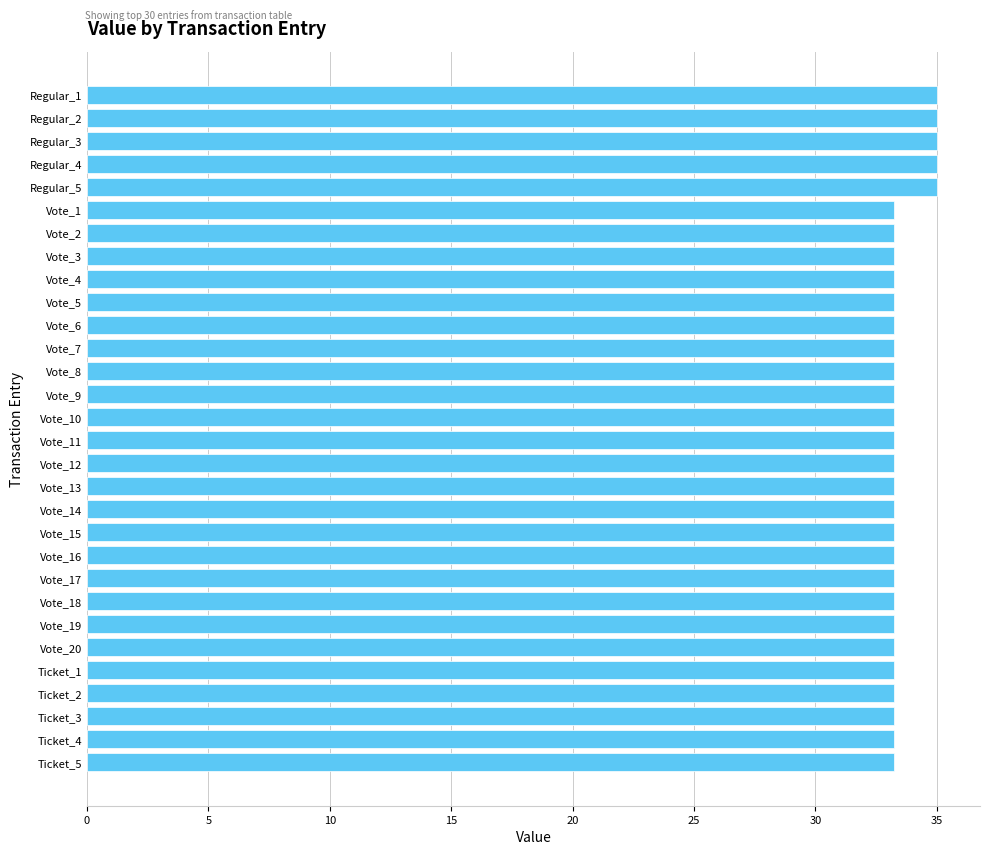

What is the maximum value shown in the chart?

35.0